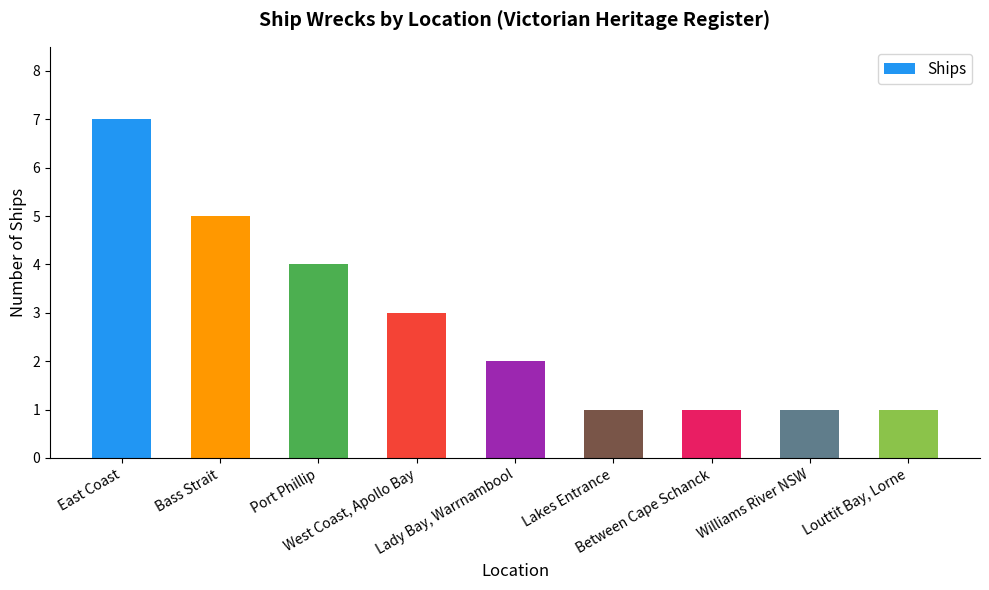

Reading left to right, list all the values displayed in this chart.

East Coast=7	Bass Strait=5	Port Phillip=4	West Coast, Apollo Bay=3	Lady Bay, Warrnambool=2	Lakes Entrance=1	Between Cape Schanck=1	Williams River NSW=1	Louttit Bay, Lorne=1